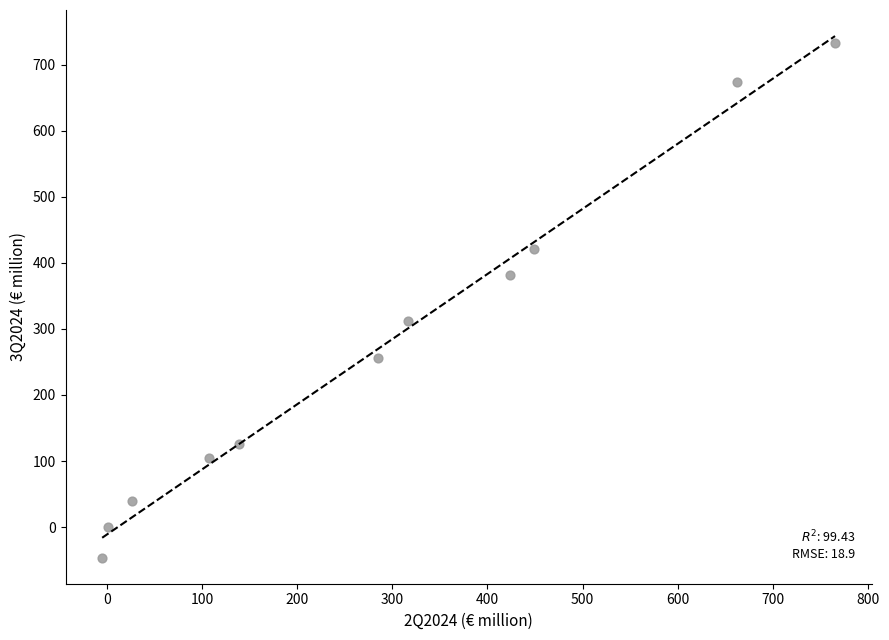

What is the range of X values (max minus min)?

770.7